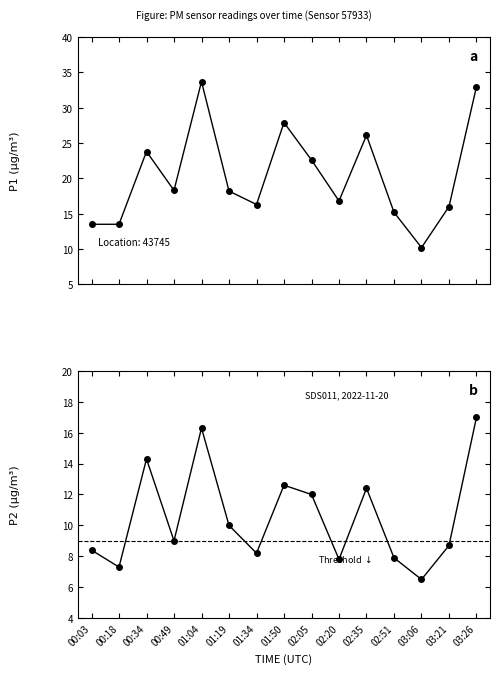

What is the greatest value displayed?

33.7